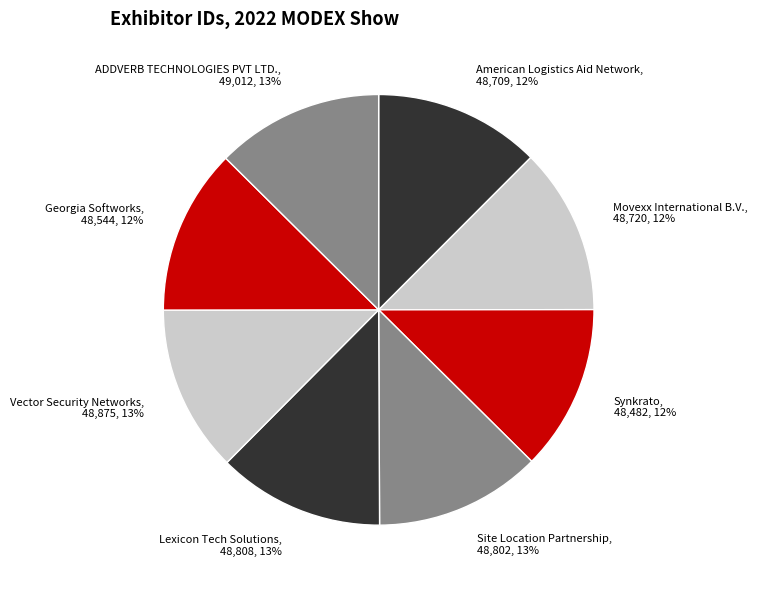

Approximately how many times larger is the value at Movexx International B.V. compared to American Logistics Aid Network?

1.0